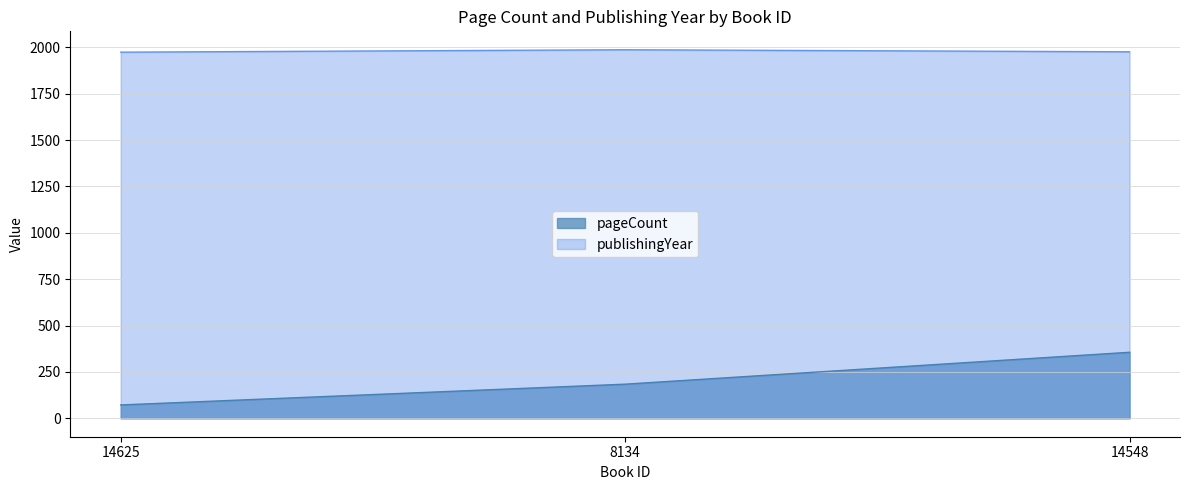

Rank the series by their maximum value, from highest to lowest.

publishingYear, pageCount